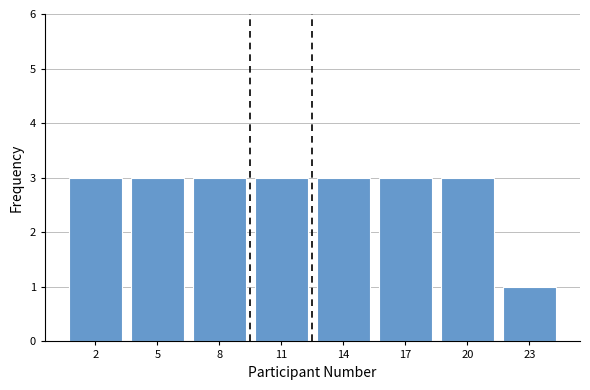

Reading right to left, what are all the values shown in this chart?

1	3	3	3	3	3	3	3